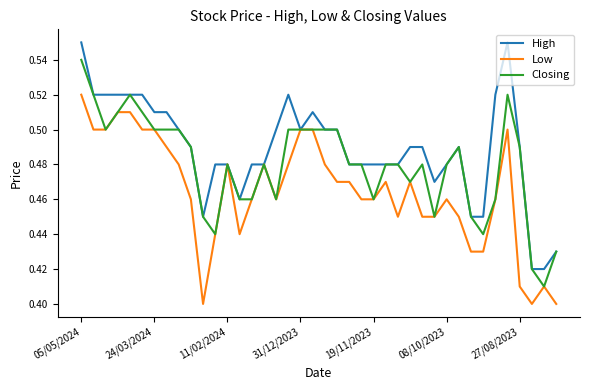

Rank the series by their maximum value, from lowest to highest.

Low, Closing, High